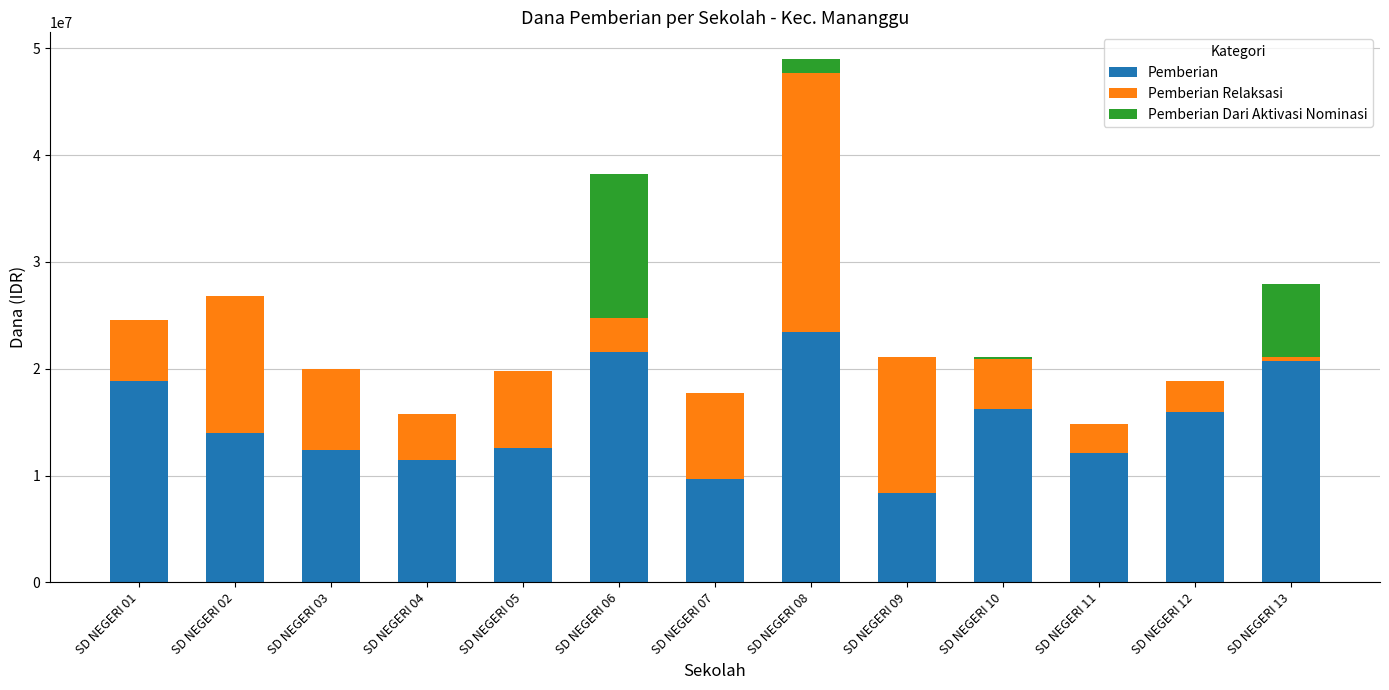

At which category is the sum across all series the highest?

SD NEGERI 08